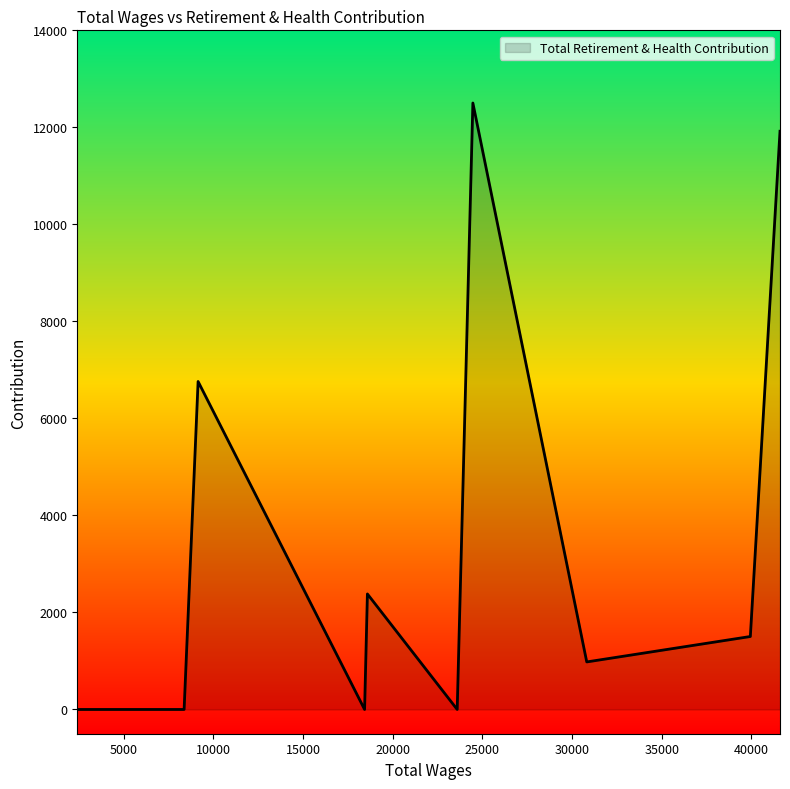

What is the greatest value displayed?

12502